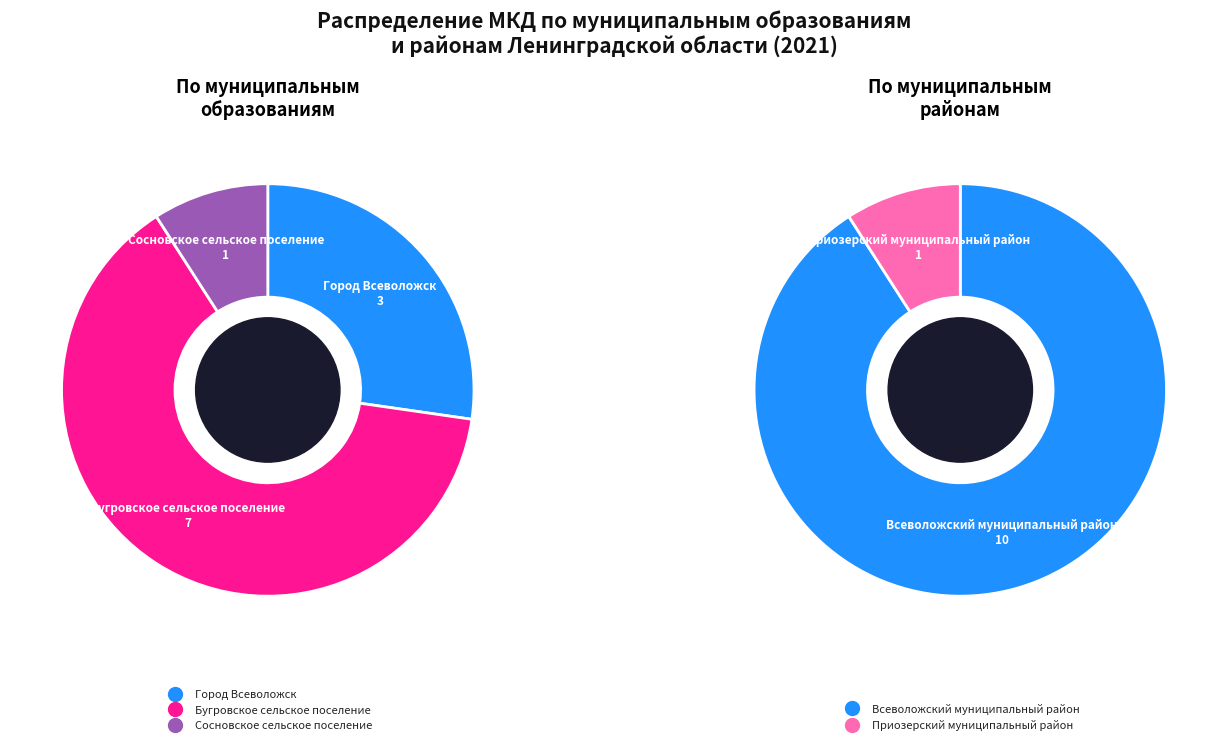

To the nearest percent, what portion does Город Всеволожск represent?

27%